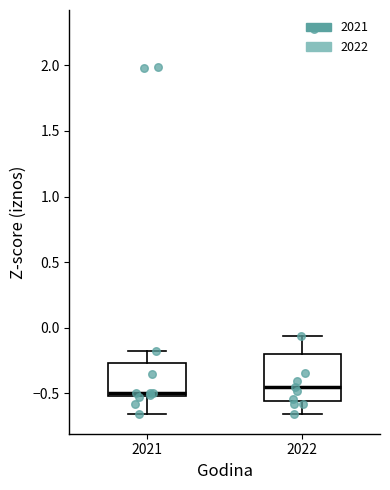

Reading left to right, read every box against the y-axis: the position of its median line, the range the box covers, and the ends of its whiskers. The values are not printed on the chart, so give them approximately, as read against the axis.

2021: median -0.50 (just above the box's lower edge), box -0.50 to -0.25, whiskers -0.65 to -0.20
2022: median -0.45, box -0.55 to -0.20, whiskers -0.65 to -0.05